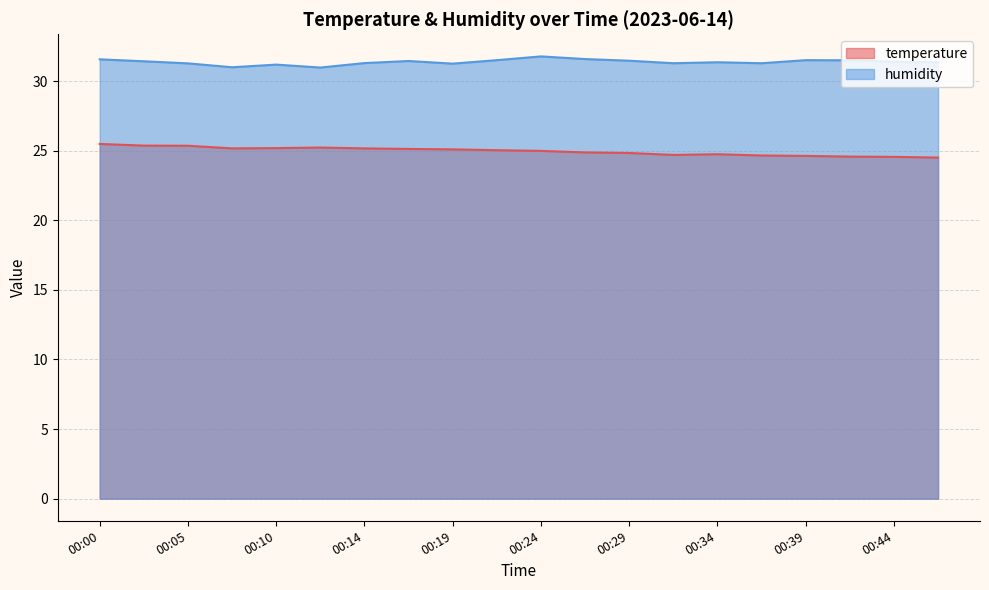

What is the average value of the temperature series?

25.0